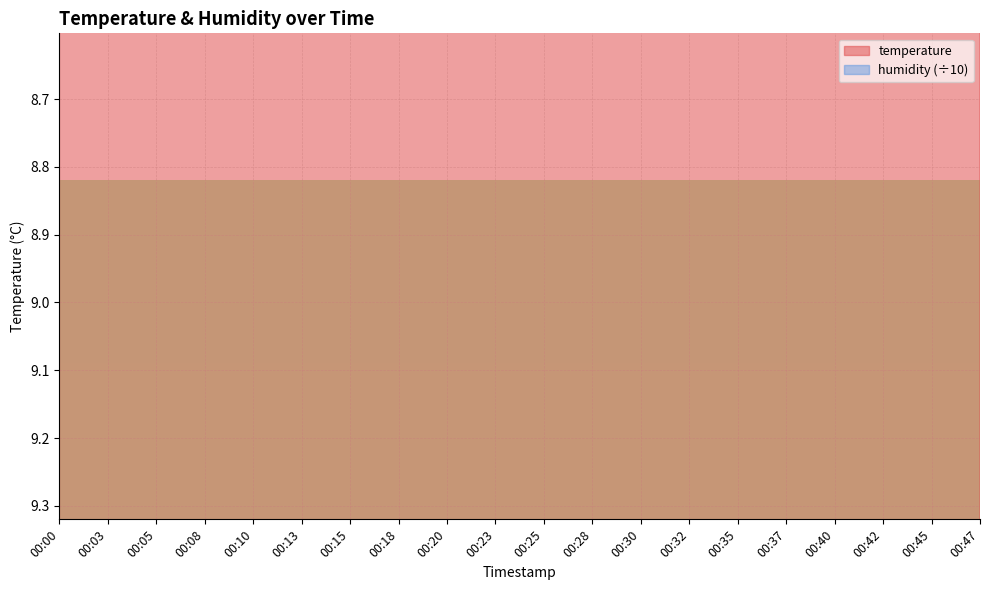

How many lines are shown in the chart?

2